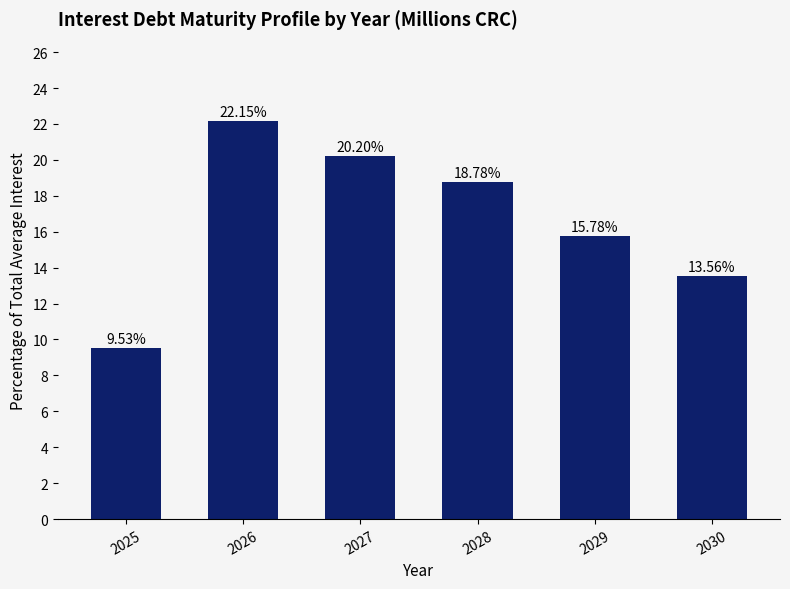

Where does the data first go above 18?

2026